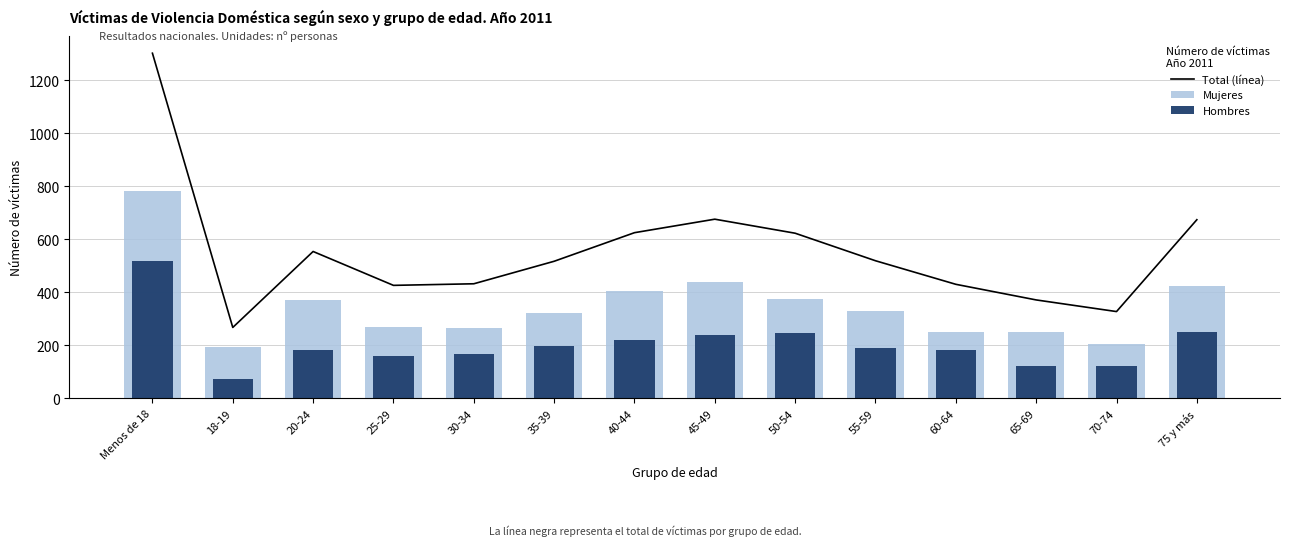

What is the difference between the second highest and minimum values in the Mujeres series?

245